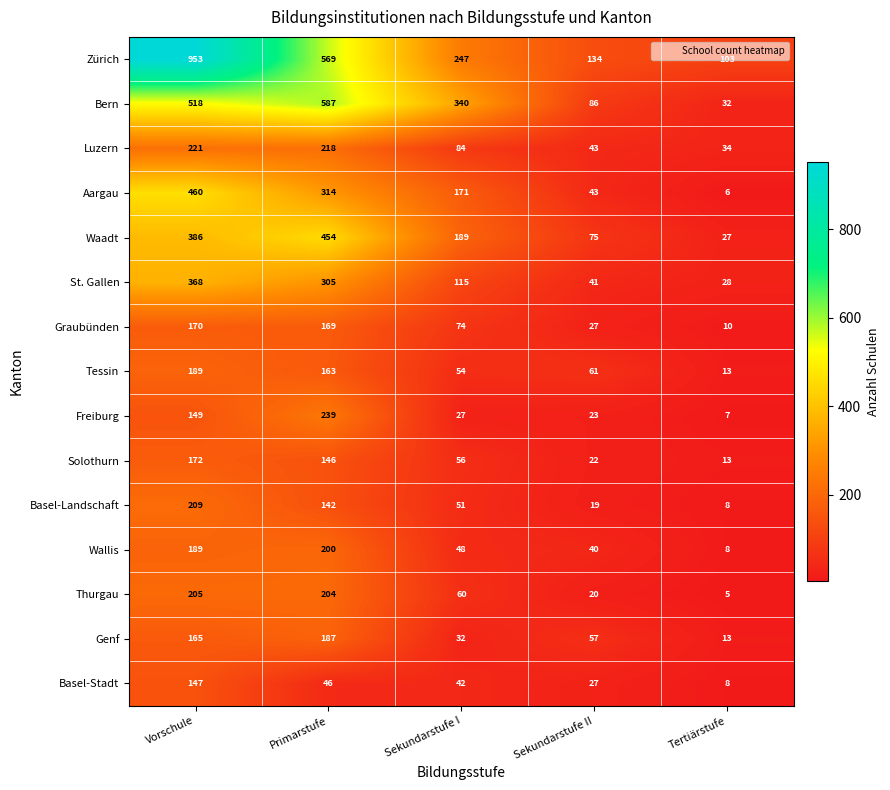

Is it true that St. Gallen equals 417 at Primarstufe?

False